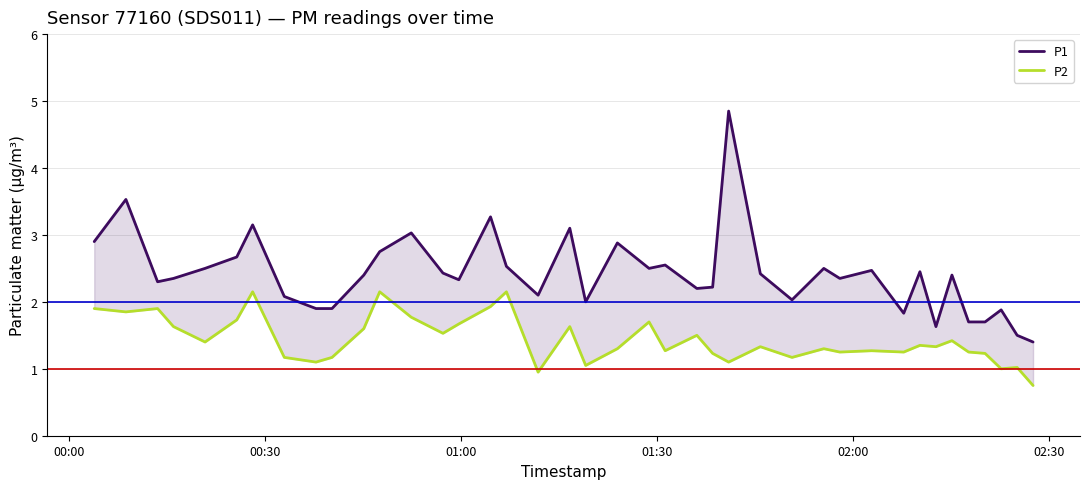

What is the difference between the second highest and second lowest values in the P2 series?

1.2